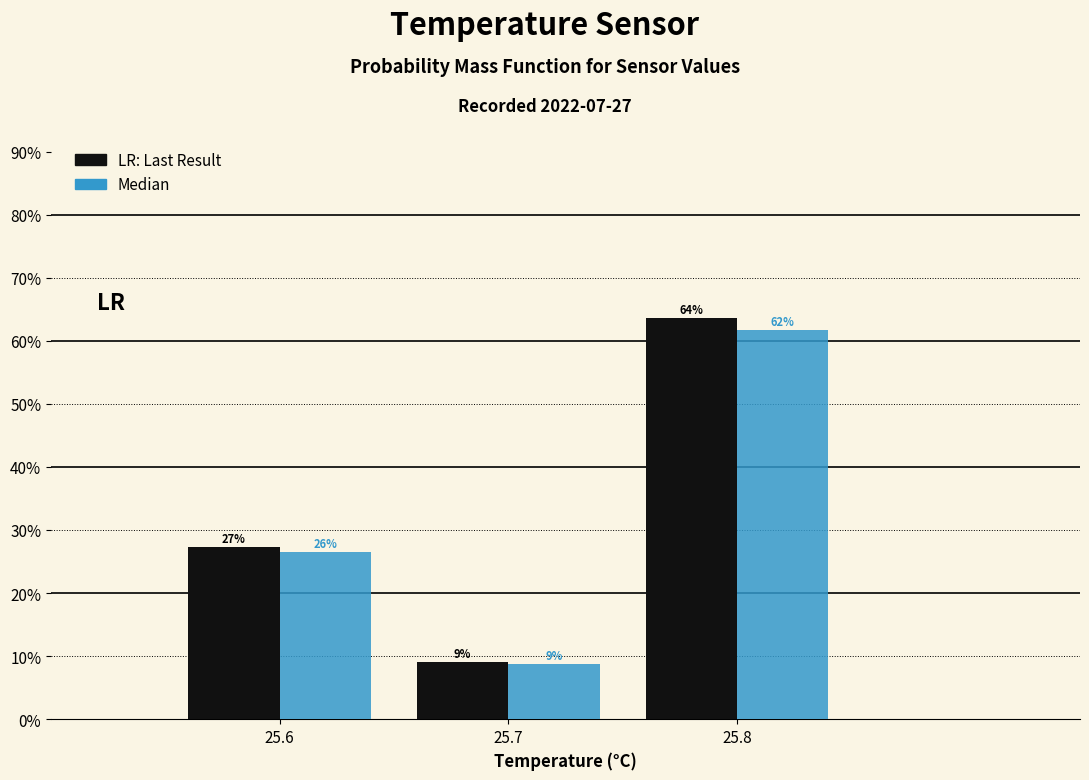

Are the bars grouped side by side (vs. stacked)?

Yes